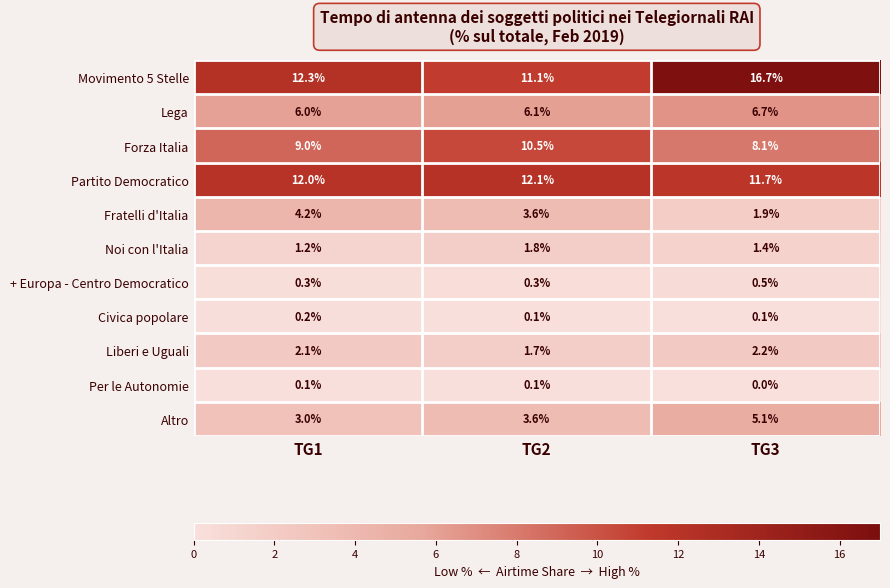

What is the total value across all series at TG3?

54.4